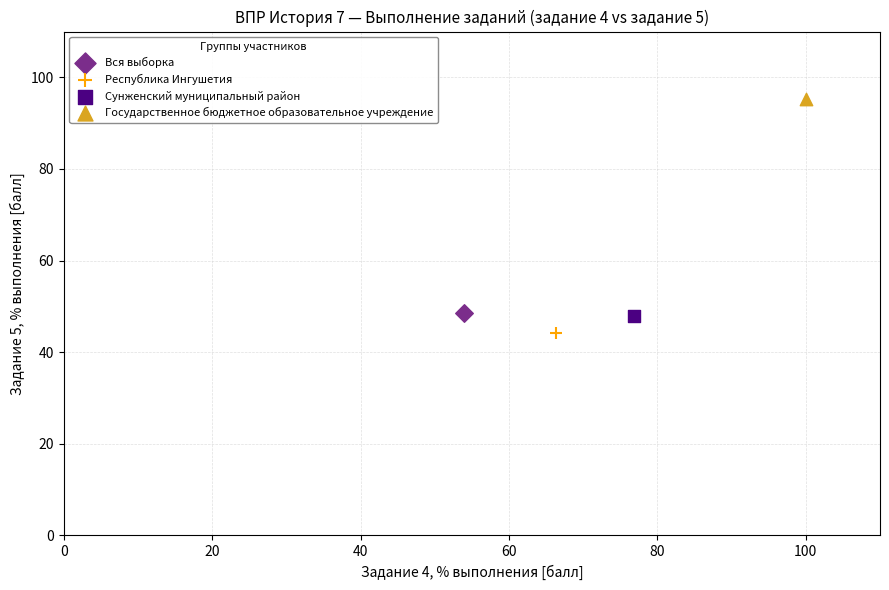

What are all the series names shown in the legend?

Вся выборка, Республика Ингушетия, Сунженский муниципальный район, Государственное бюджетное образовательное учреждение